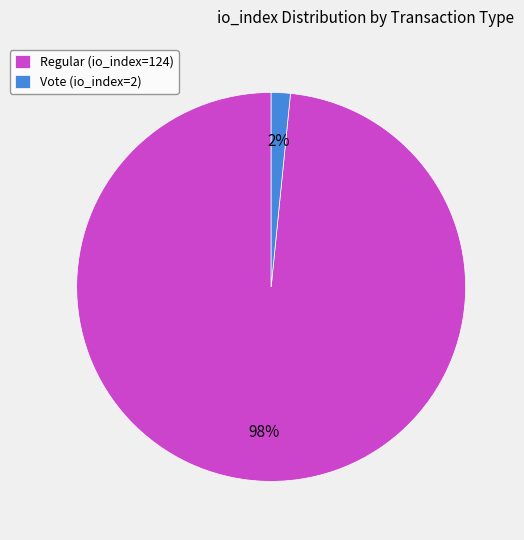

To the nearest percent, what is the average slice percentage?

50%